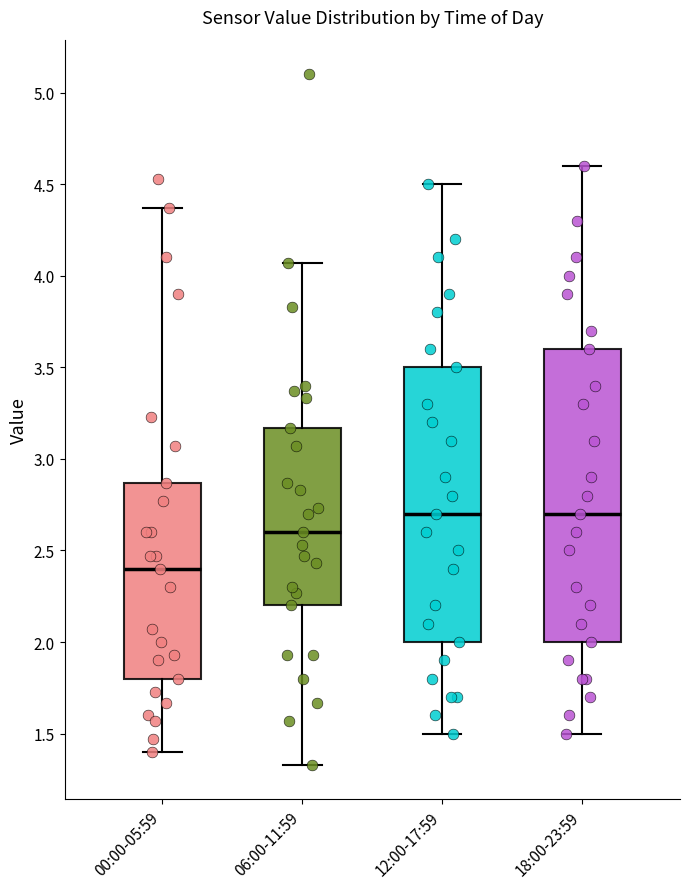

Reading left to right, transcribe this box plot: for each box, give where its median line is, the range the box spans, and where its two whiskers end, as read against the y-axis. The values are not printed on the chart, so give them approximately, as read against the axis.

00:00-05:59: median 2.40, box 1.80 to 2.85, whiskers 1.40 to 4.35
06:00-11:59: median 2.60, box 2.20 to 3.15, whiskers 1.35 to 4.05
12:00-17:59: median 2.70, box 2.00 to 3.50, whiskers 1.50 to 4.50
18:00-23:59: median 2.70, box 2.00 to 3.60, whiskers 1.50 to 4.60